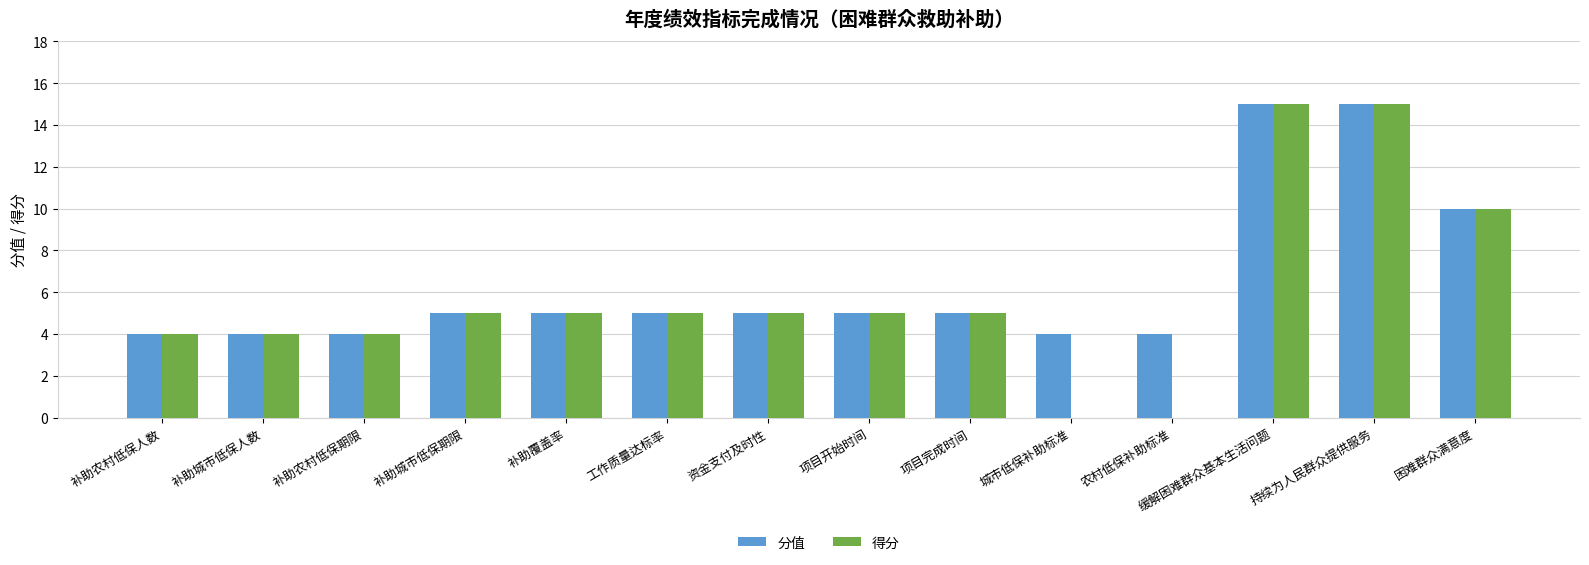

What is the maximum value for 得分?

15